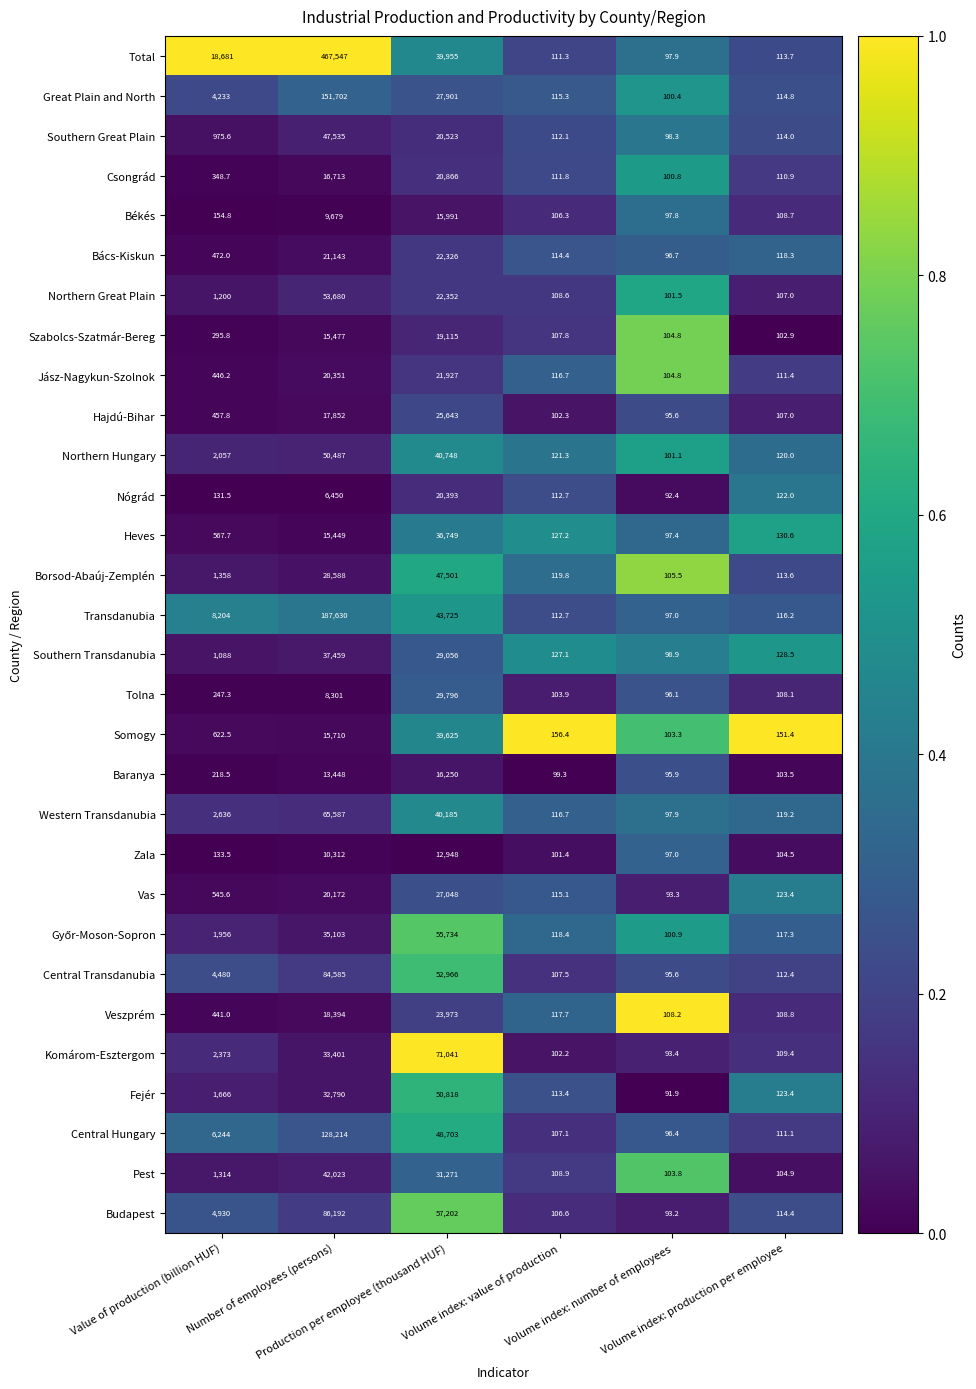

What is the average value of the Csongrád series?

6375.2